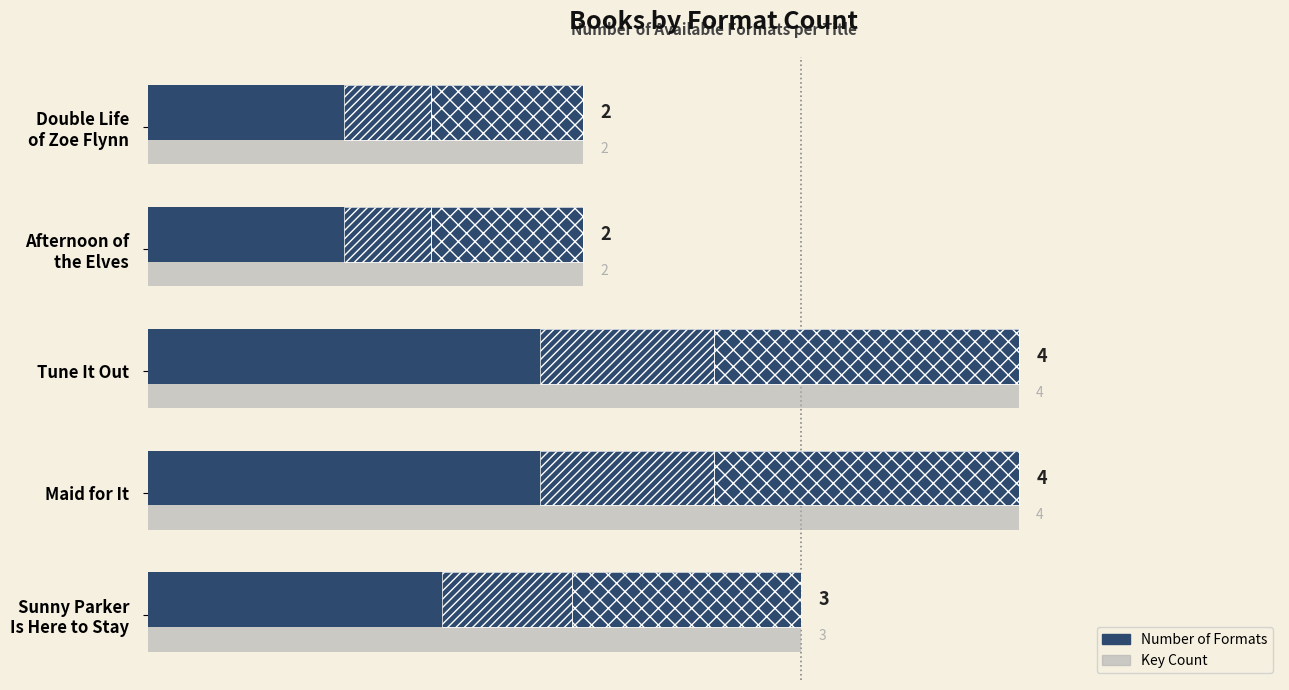

How many bars are there in each group?

2